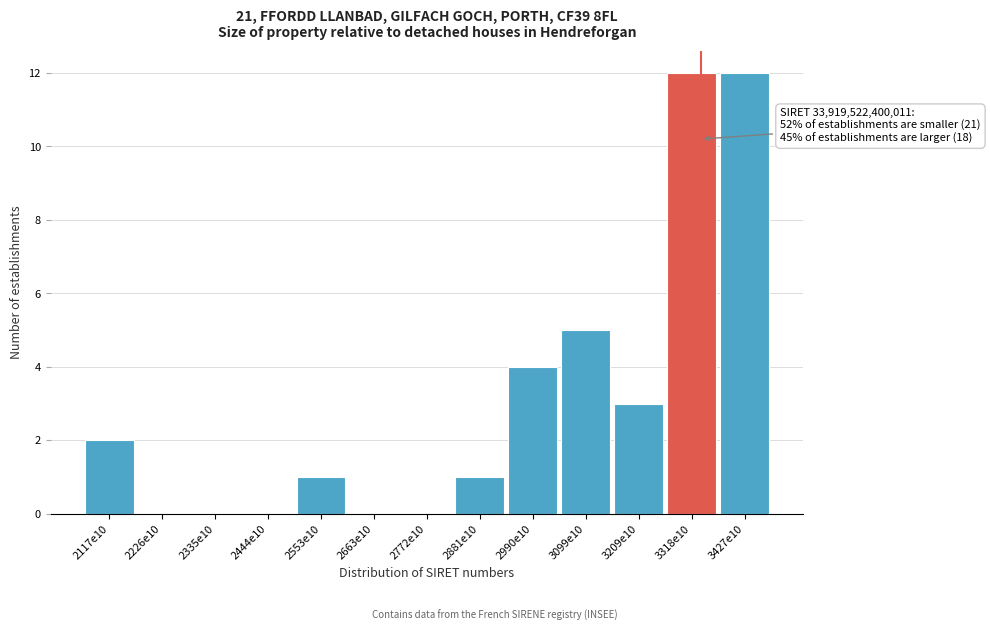

Reading left to right, list all the values displayed in this chart.

2117e10=2	2226e10=0	2335e10=0	2444e10=0	2553e10=1	2663e10=0	2772e10=0	2881e10=1	2990e10=4	3099e10=5	3209e10=3	3318e10=12	3427e10=12